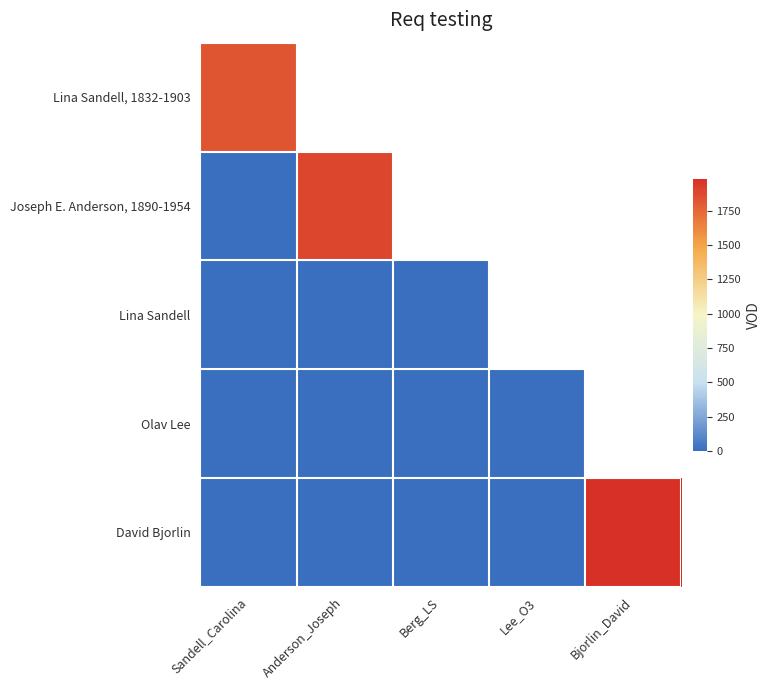

Reading left to right, extract all data points from this chart.

Lina Sandell, 1832-1903: Sandell_Carolina=1823	Anderson_Joseph=0	Berg_LS=0	Lee_O3=0	Bjorlin_David=0
Joseph E. Anderson, 1890-1954: Sandell_Carolina=0	Anderson_Joseph=1890	Berg_LS=0	Lee_O3=0	Bjorlin_David=0
Lina Sandell: Sandell_Carolina=0	Anderson_Joseph=0	Berg_LS=0	Lee_O3=0	Bjorlin_David=0
Olav Lee: Sandell_Carolina=0	Anderson_Joseph=0	Berg_LS=0	Lee_O3=0	Bjorlin_David=0
David Bjorlin: Sandell_Carolina=0	Anderson_Joseph=0	Berg_LS=0	Lee_O3=0	Bjorlin_David=1984